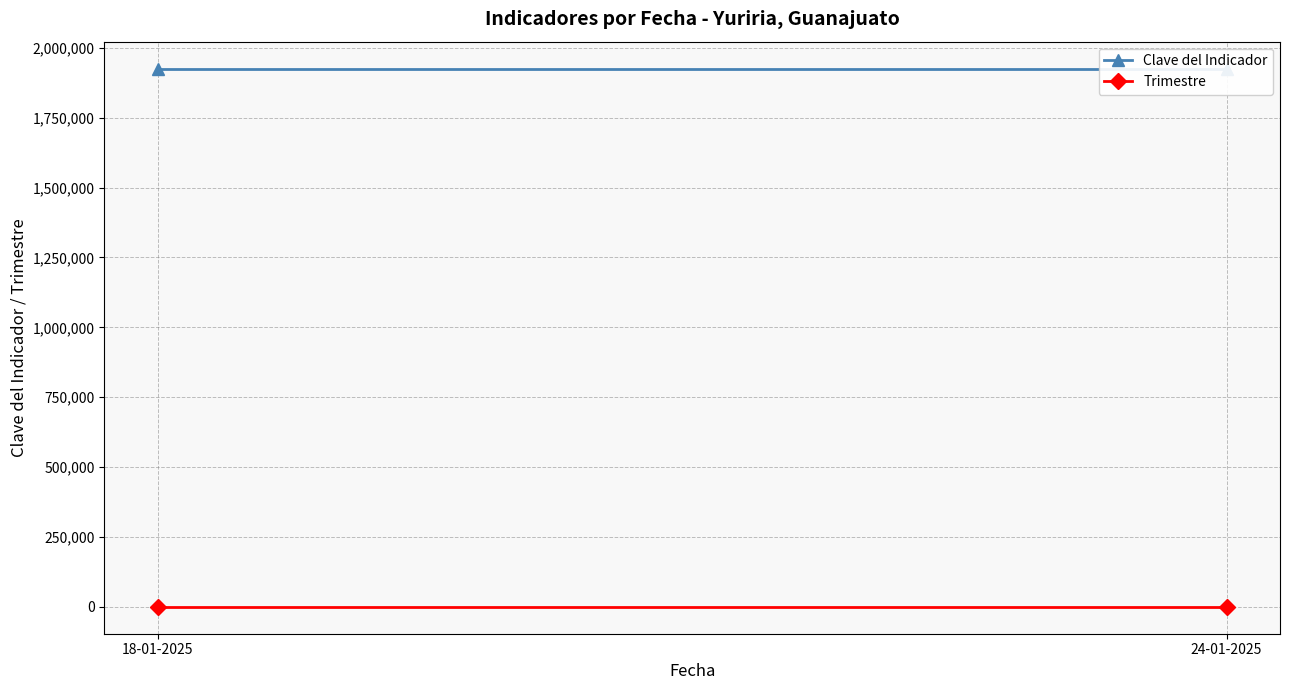

What is the value of the Trimestre point at the 1st from the left?

4